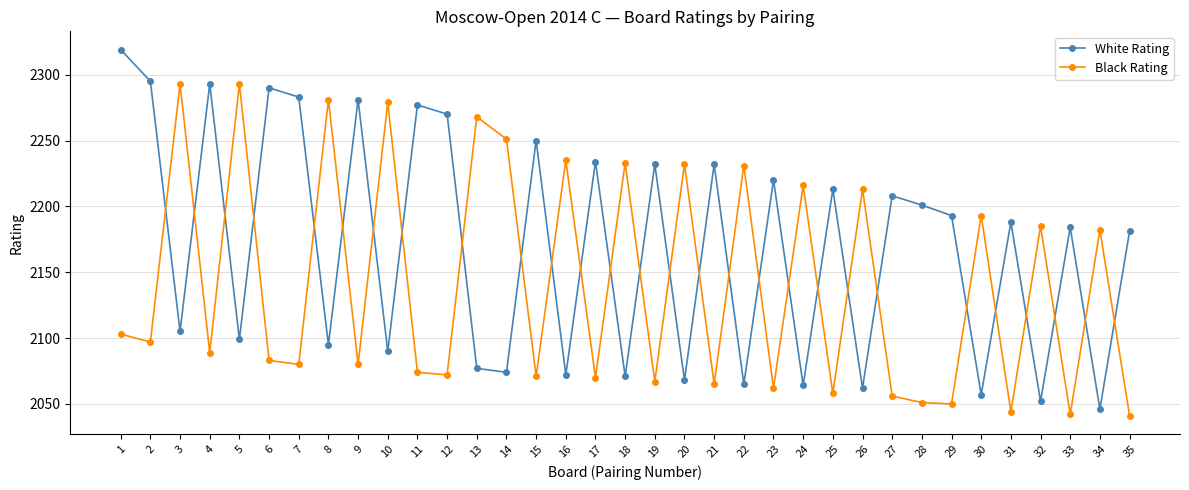

At 32, list the series in order from smallest to largest.

White Rating, Black Rating